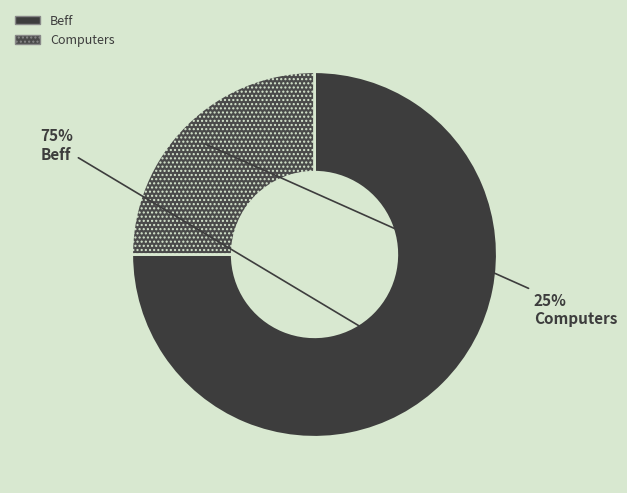

Count the number of slices in the pie.

2